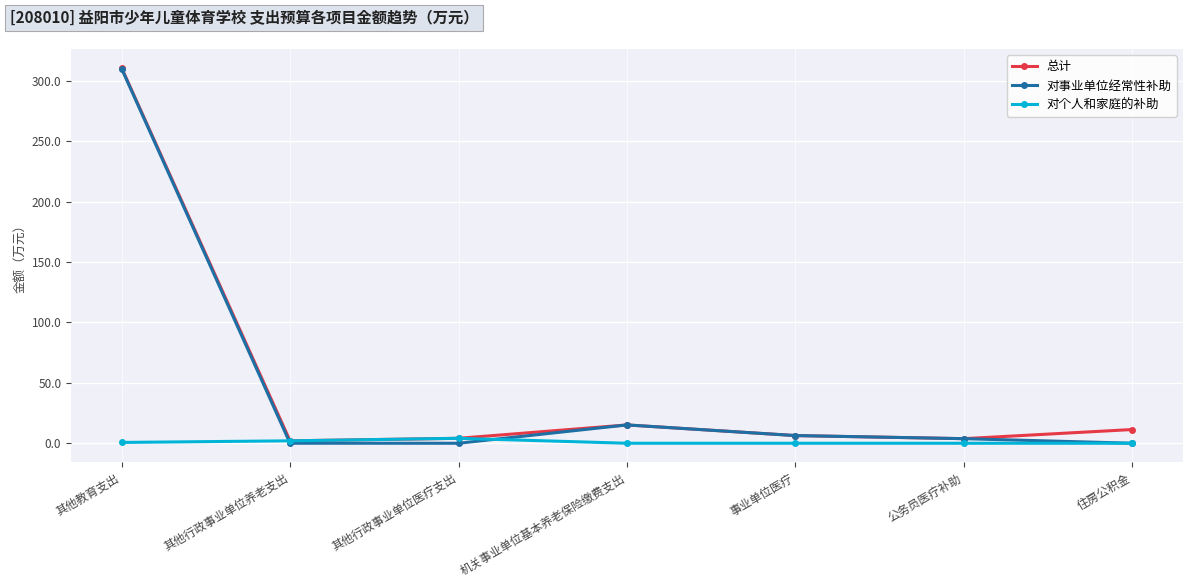

At which category is the sum across all series the highest?

其他教育支出